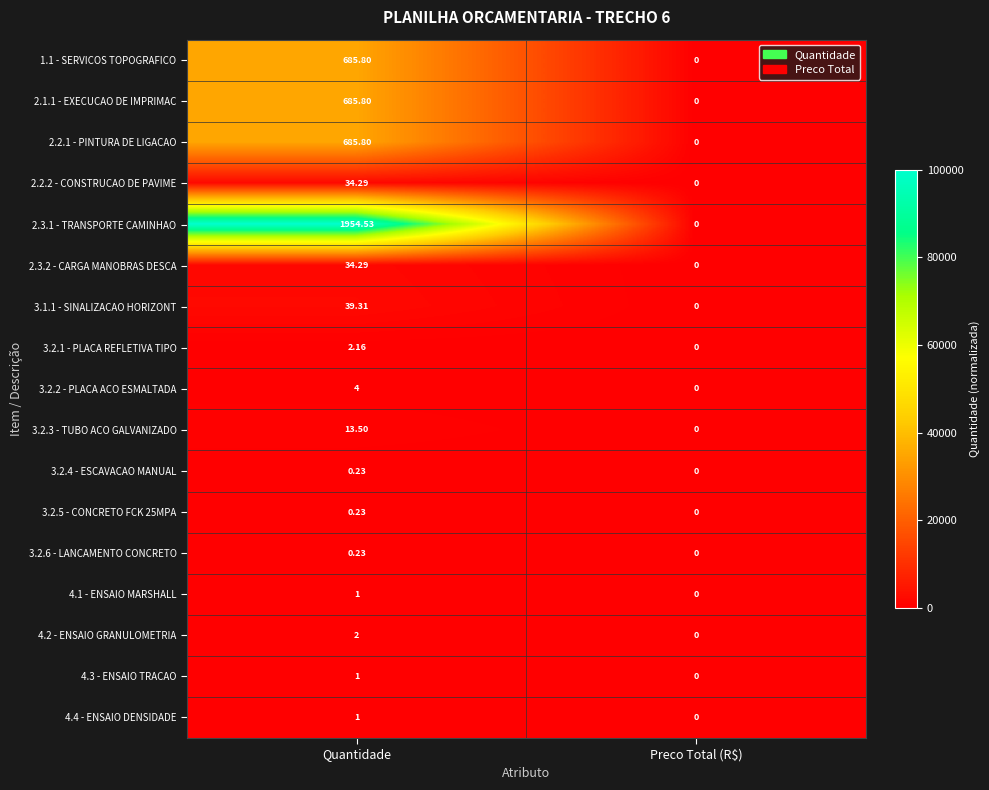

At which category does the chart reach its minimum across all series?

Preco Total (R$)